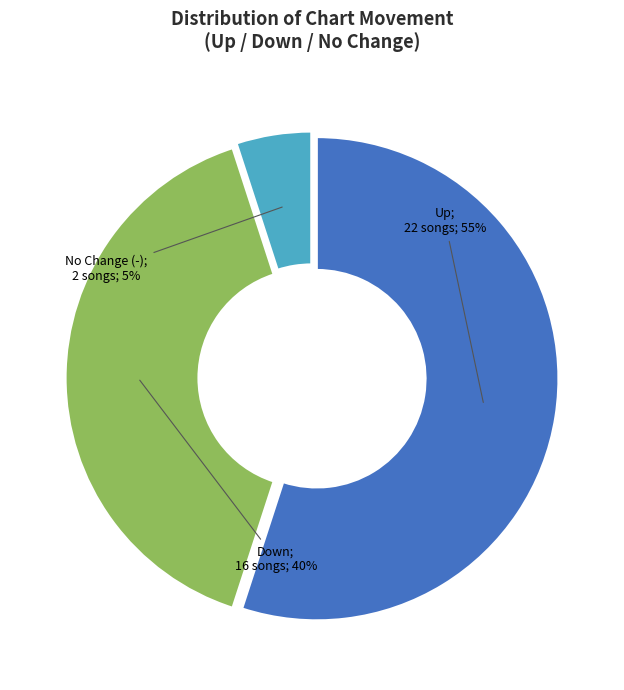

To the nearest percent, what is the average slice percentage?

33%